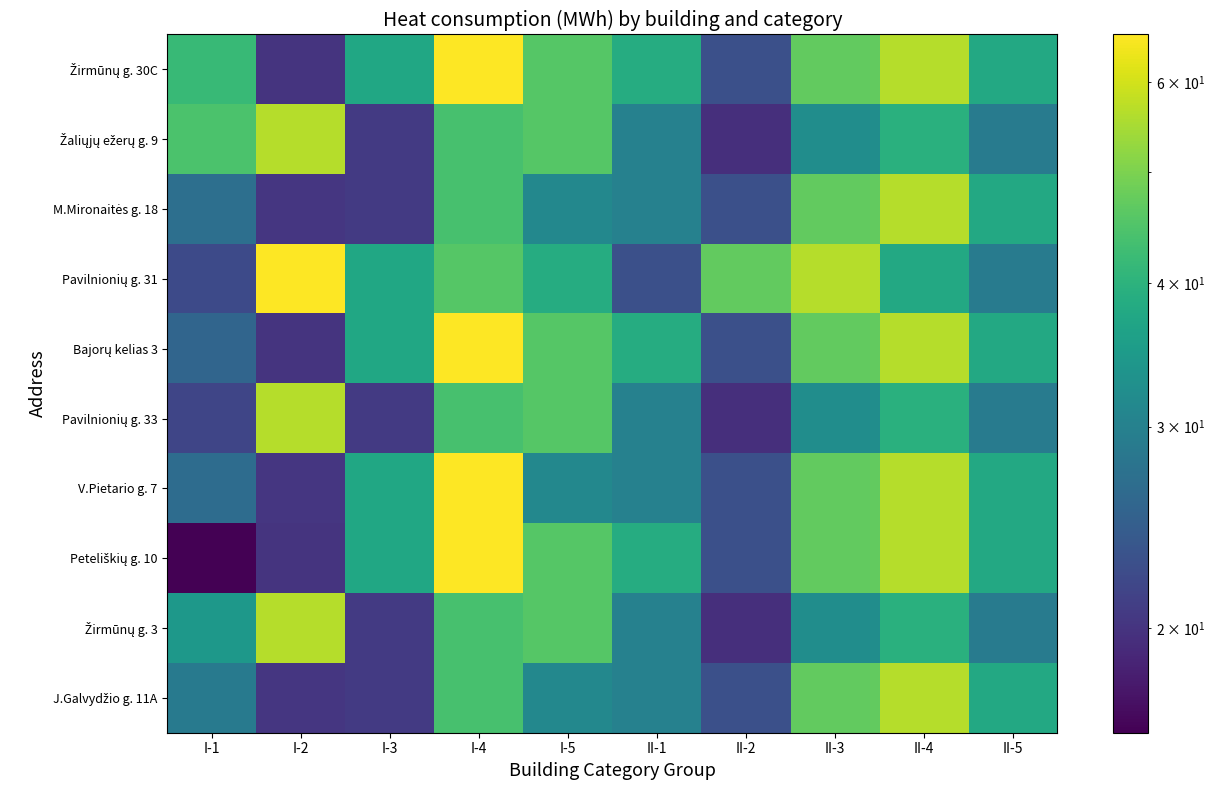

How many distinct data groups are displayed?

10